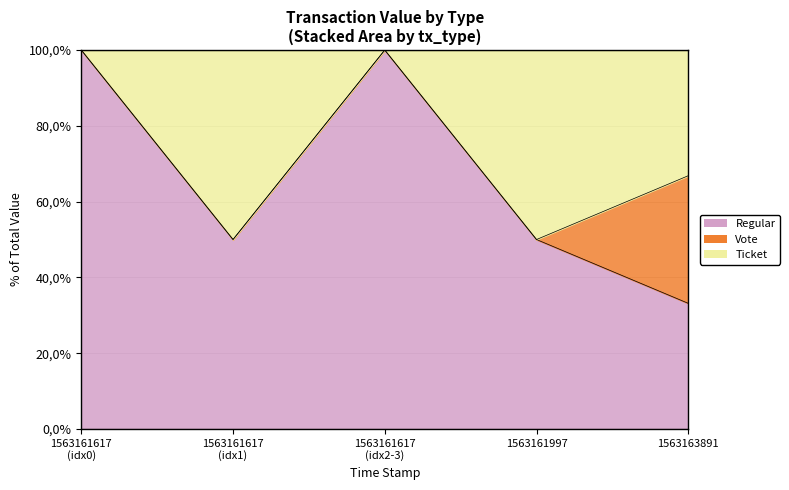

Is it true that Vote equals 59.3 at 1563161617?

False